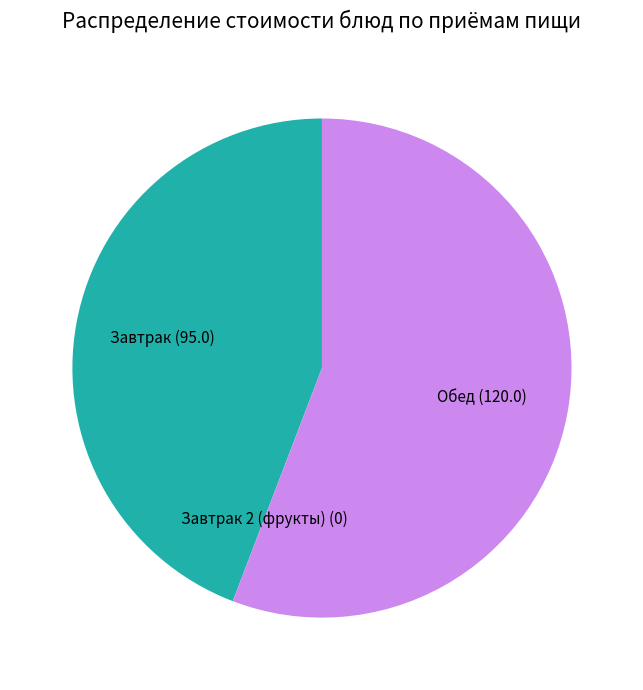

Which slice is the largest?

Обед